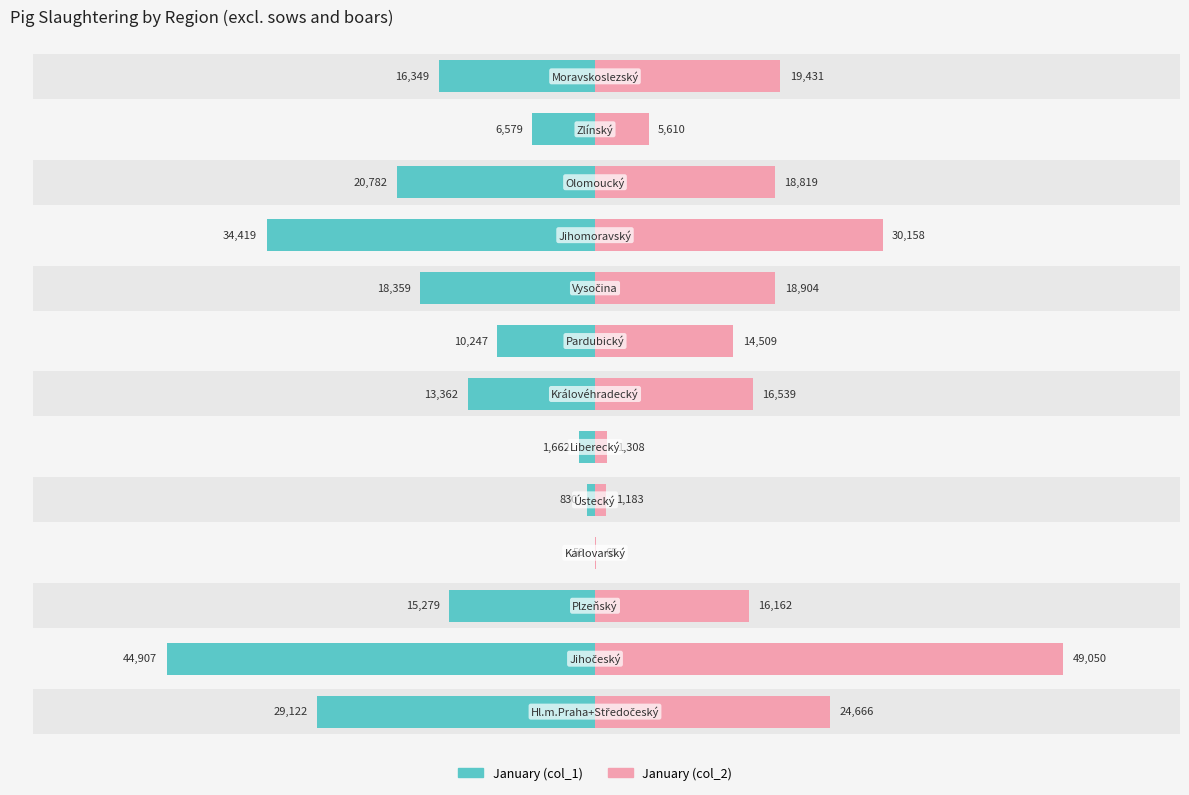

How many categories are shown in the chart?

13